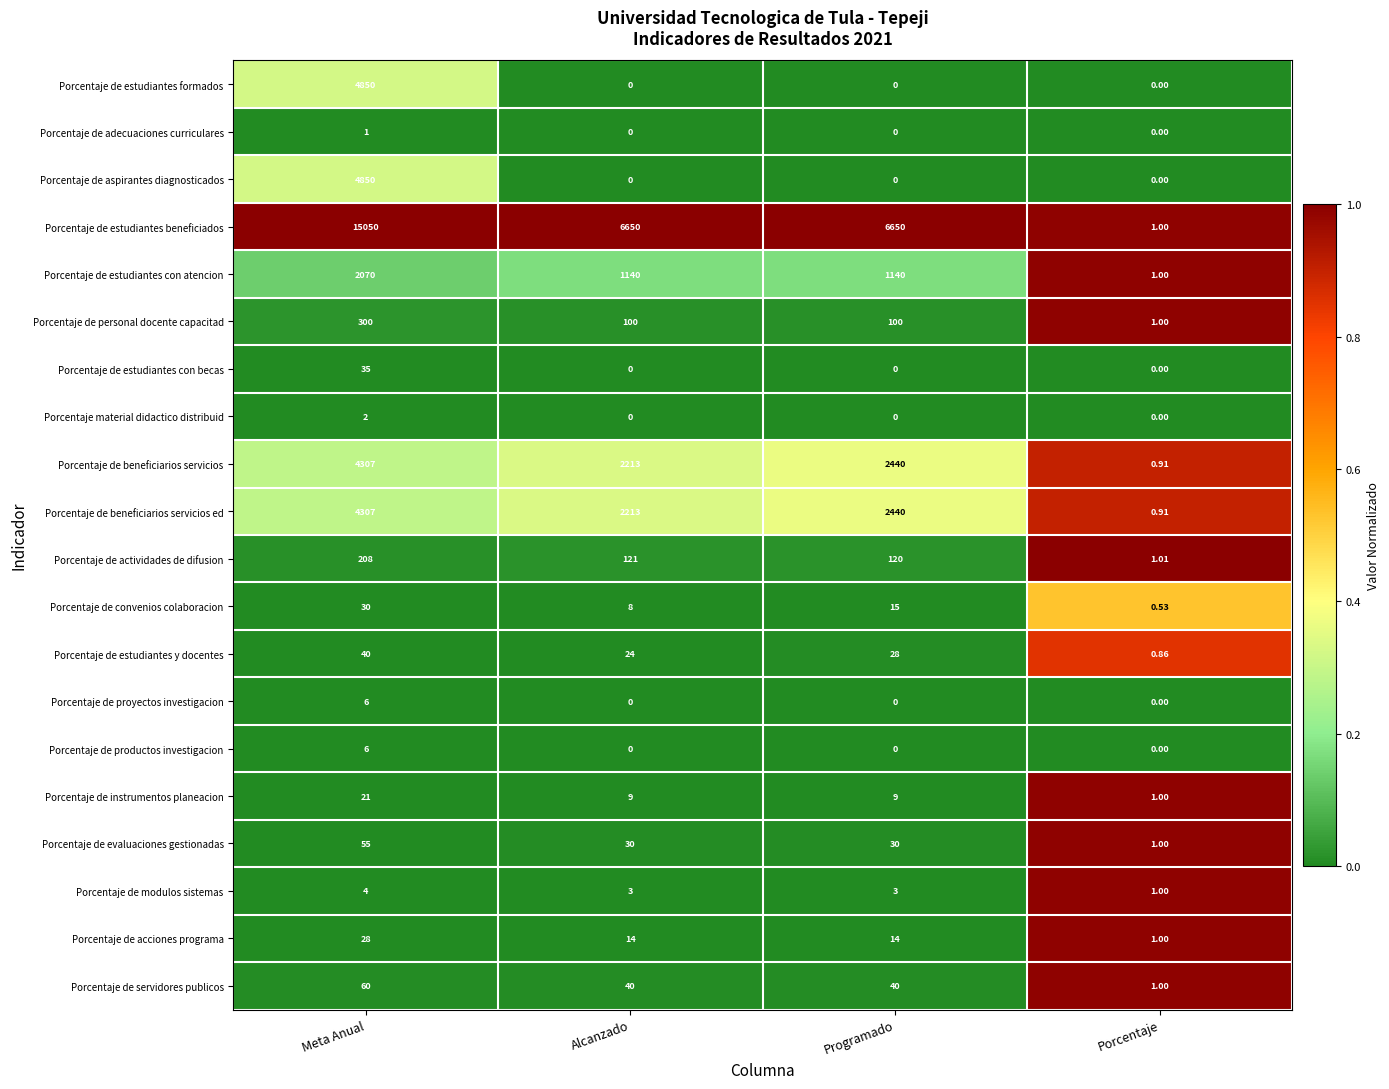

Which series has the largest total across all categories?

Porcentaje de estudiantes beneficiados